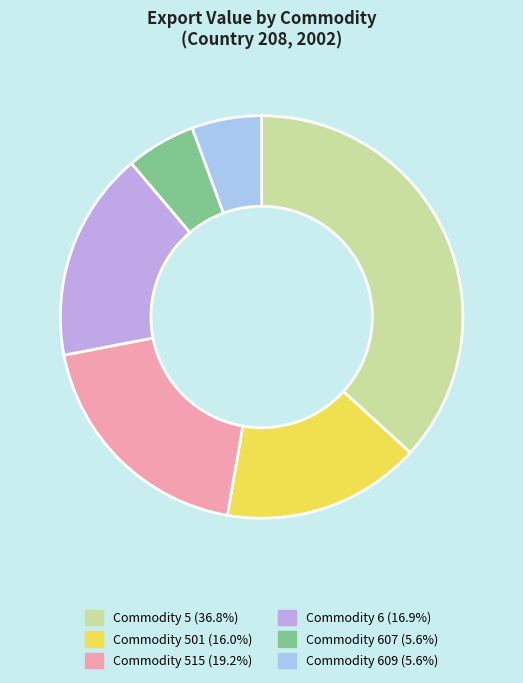

Is there any slice that represents more than half of the pie?

No